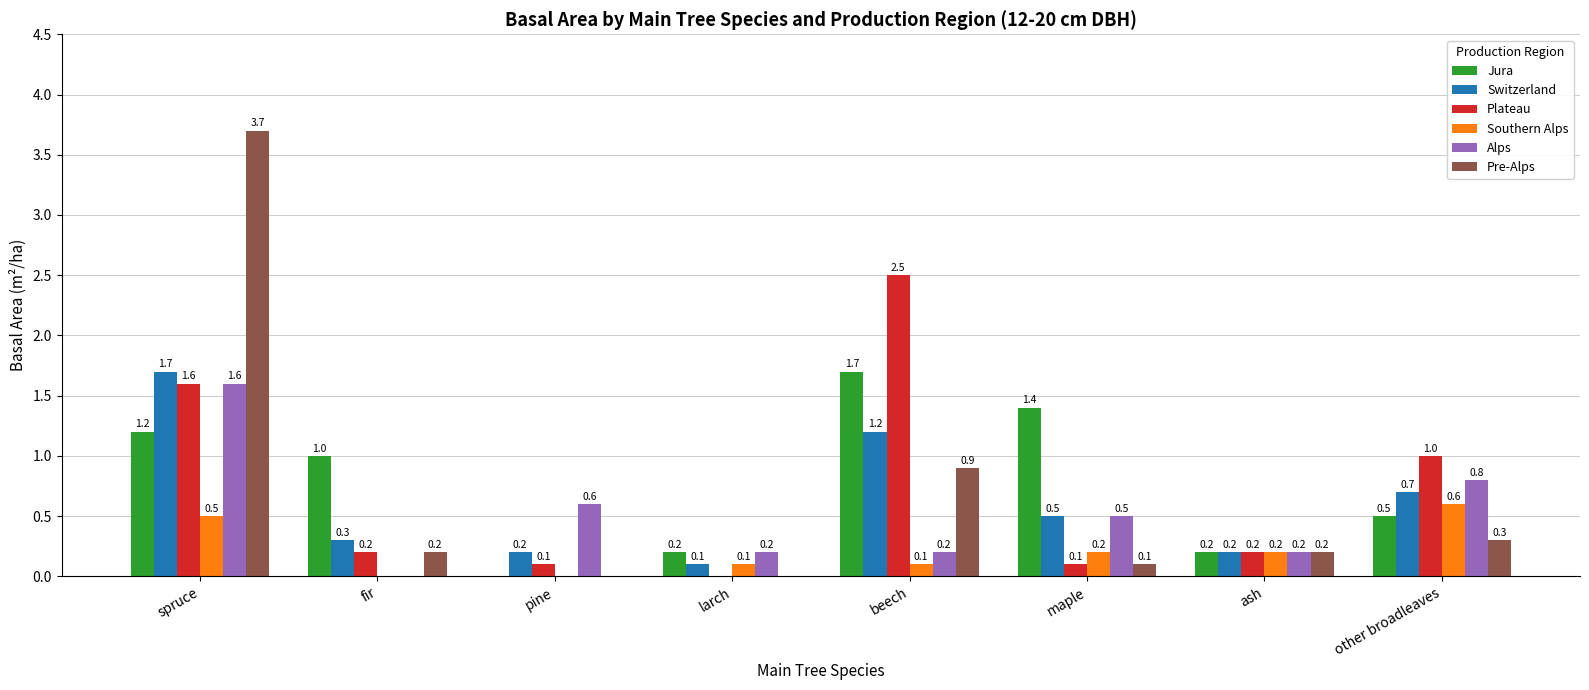

At which category is the sum across all series the highest?

spruce